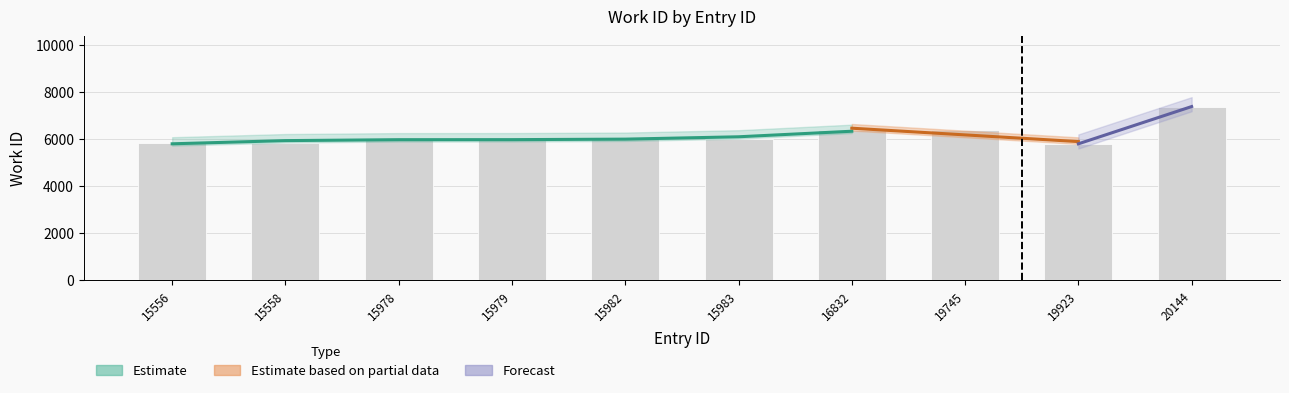

Rank the categories by value from highest to lowest.

20144, 16832, 19745, 15979, 15982, 15983, 15978, 15556, 15558, 19923